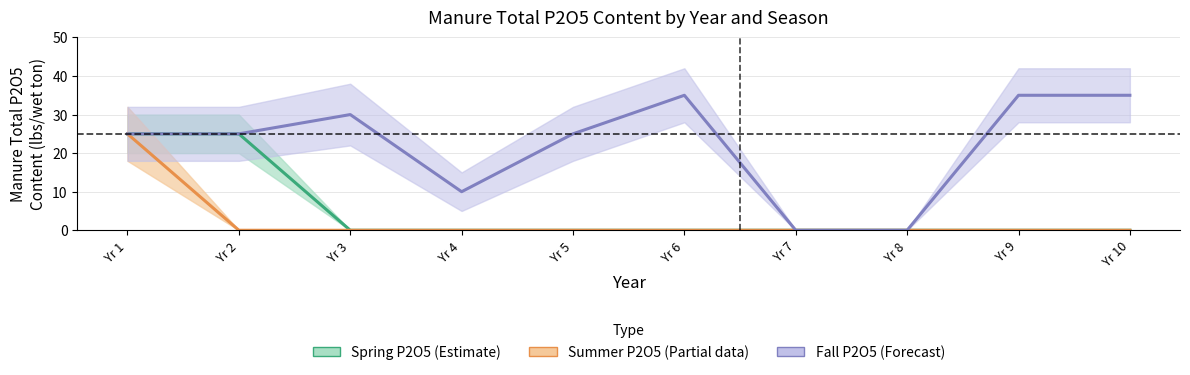

Does the chart display data point markers on the line(s)?

No